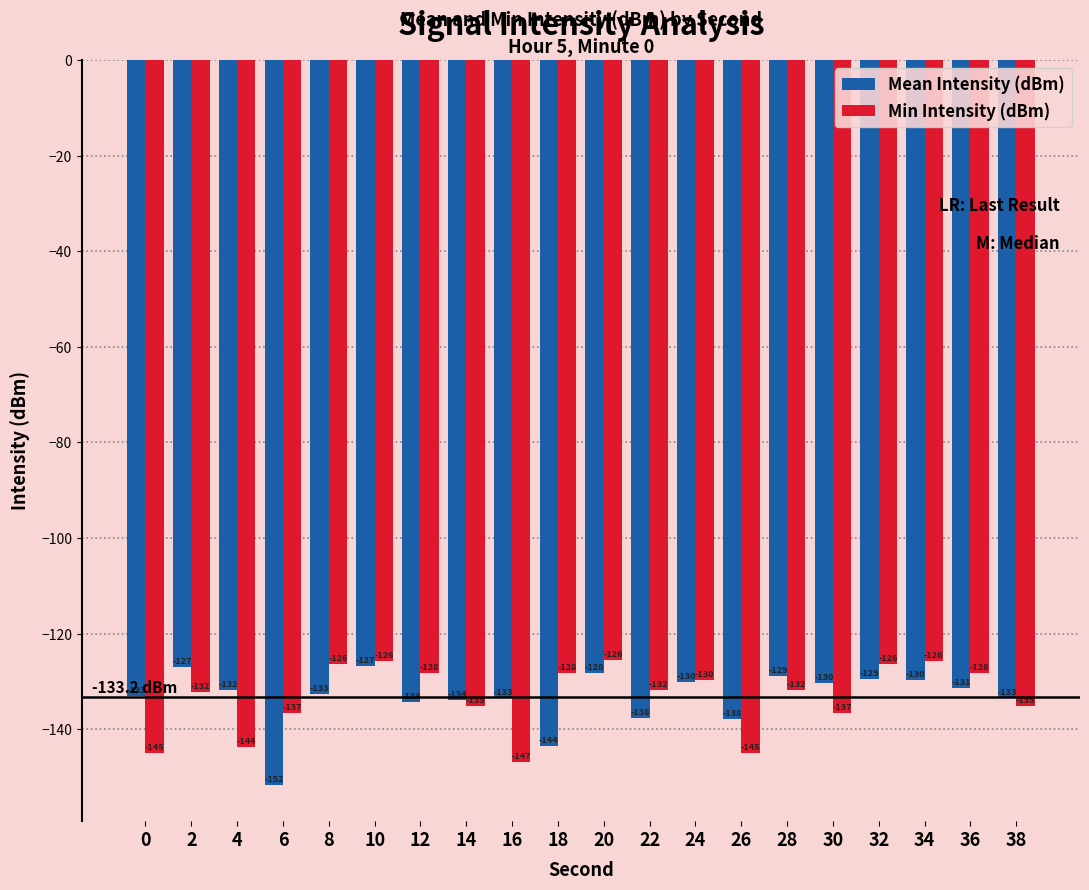

The value of Mean Intensity (dBm) at 6 is -234.9. True or false?

False